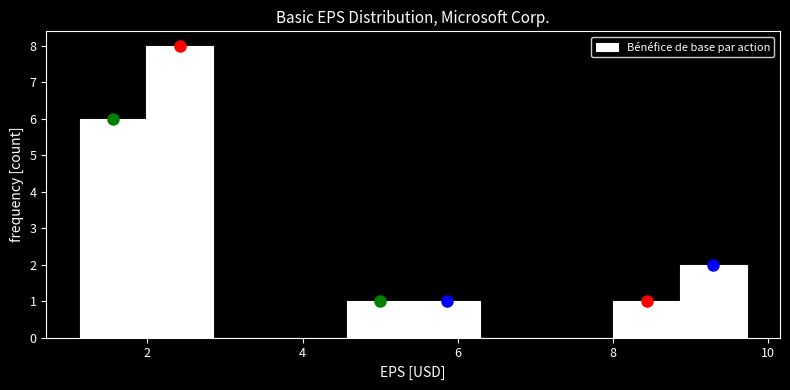

Reading left to right, list every bar in this chart as the range it spans on the x-axis followed by its height. Neither the bar edges nor the heights are printed on the chart, so give them approximately, as read against the axes.

1.2 to 2.0: 6
2.0 to 2.8: 8
2.8 to 3.8: 0
3.8 to 4.6: 0
4.6 to 5.4: 1
5.4 to 6.2: 1
6.2 to 7.2: 0
7.2 to 8.0: 0
8.0 to 8.8: 1
8.8 to 9.8: 2